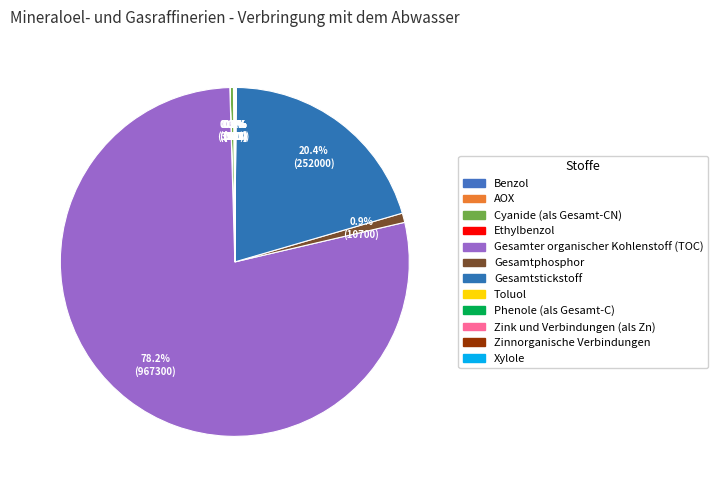

True or false: Gesamter organischer Kohlenstoff (TOC) accounts for 92% of the total.

False